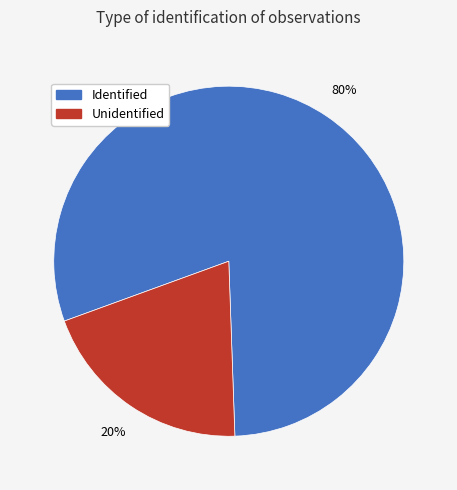

To the nearest percent, what is the average slice percentage?

50%